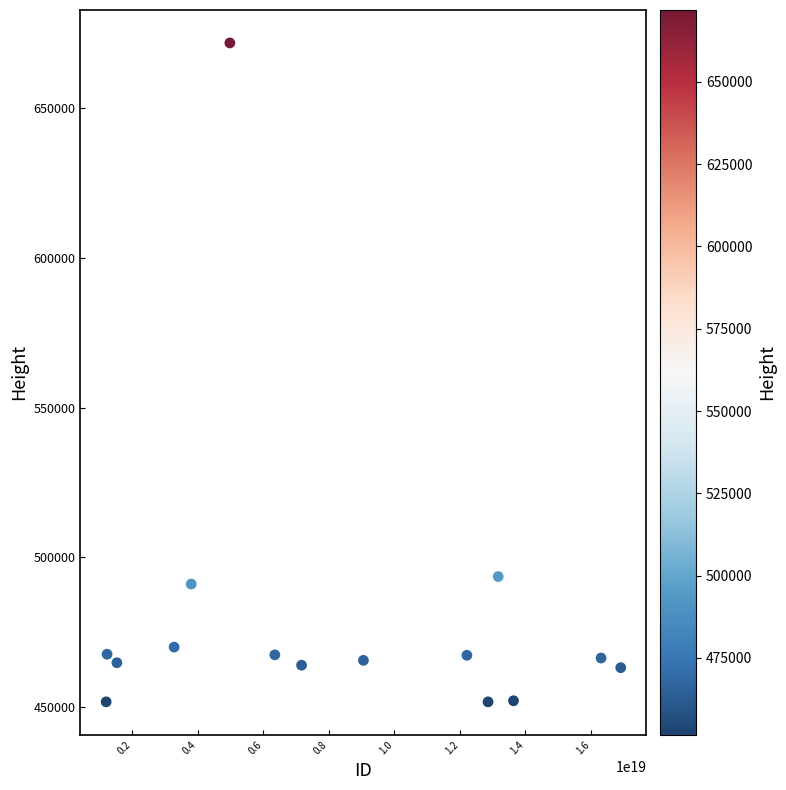

What Y value in the scatter plot is closest to 561734?

493530